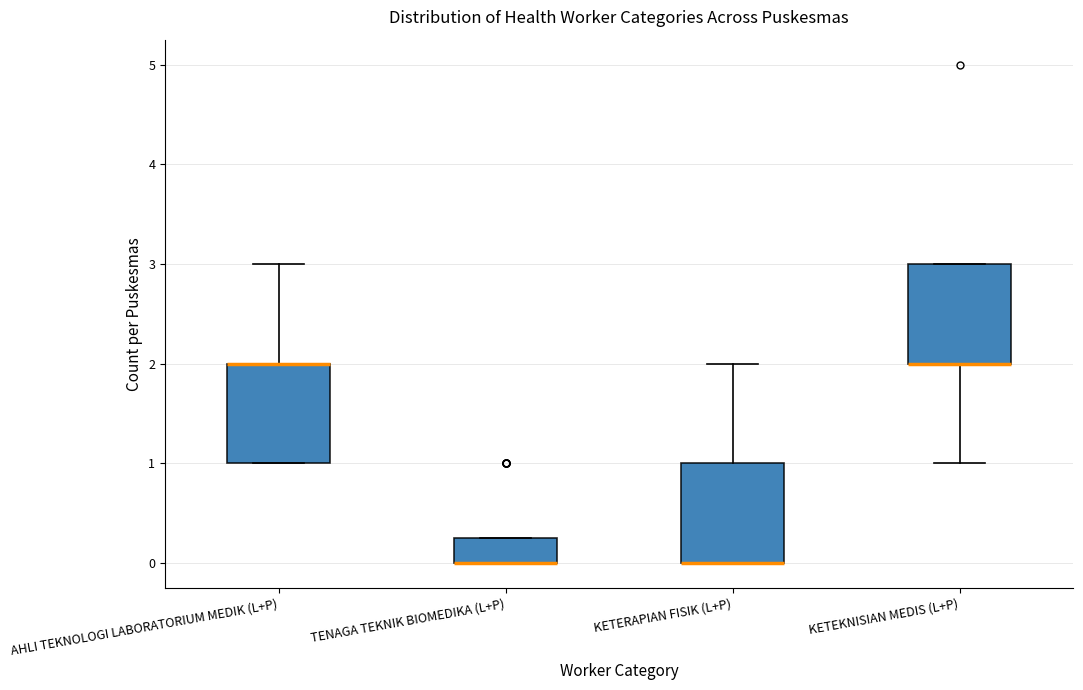

Reading left to right, transcribe this box plot: for each box, give where its median line is, the range the box spans, and where its two whiskers end, as read against the y-axis. The values are not printed on the chart, so give them approximately, as read against the axis.

AHLI TEKNOLOGI LABORATORIUM MEDIK (L+P): median 2.0 (drawn on the box's upper edge), box 1.0 to 2.0, whiskers 1.0 to 3.0
TENAGA TEKNIK BIOMEDIKA (L+P): median 0.0 (drawn on the box's lower edge), box 0.0 to 0.3, whiskers 0.0 to 0.3
KETERAPIAN FISIK (L+P): median 0.0 (drawn on the box's lower edge), box 0.0 to 1.0, whiskers 0.0 to 2.0
KETEKNISIAN MEDIS (L+P): median 2.0 (drawn on the box's lower edge), box 2.0 to 3.0, whiskers 1.0 to 3.0